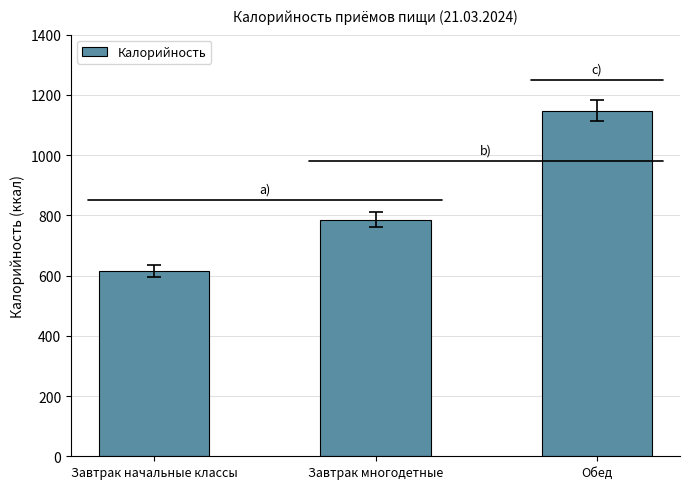

What position from the right is Завтрак начальные классы?

3